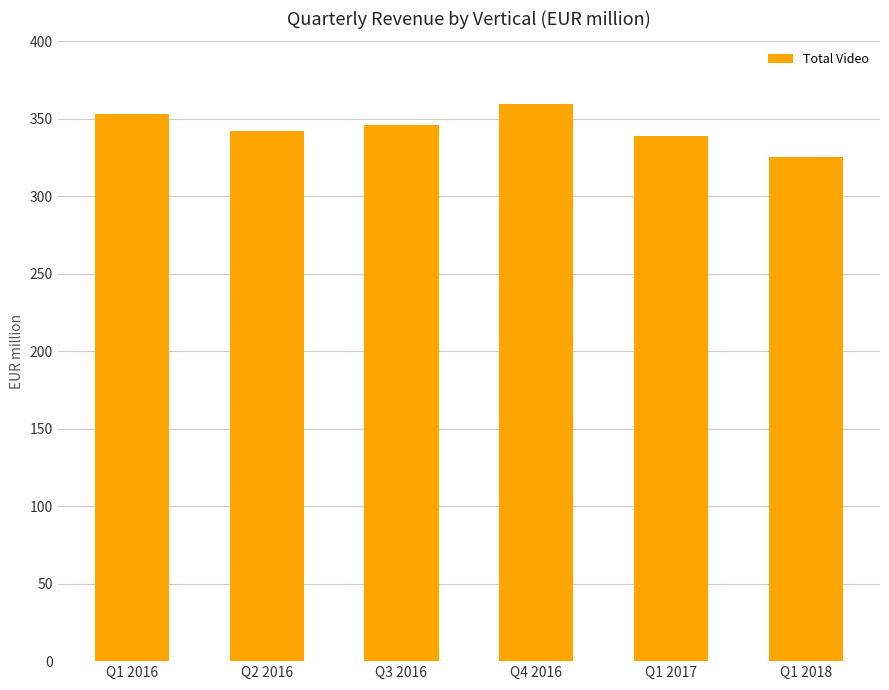

Which label corresponds to the largest value in the chart?

Q4 2016